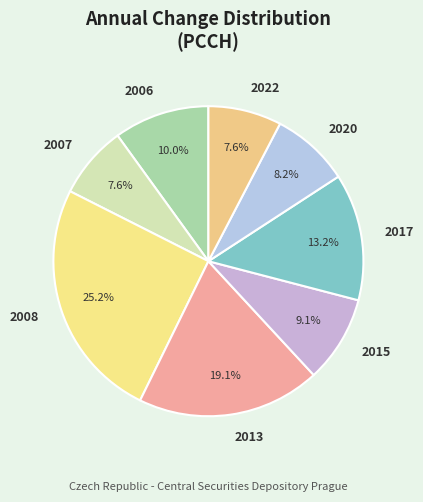

Does 2015 account for over 50% of the chart?

No